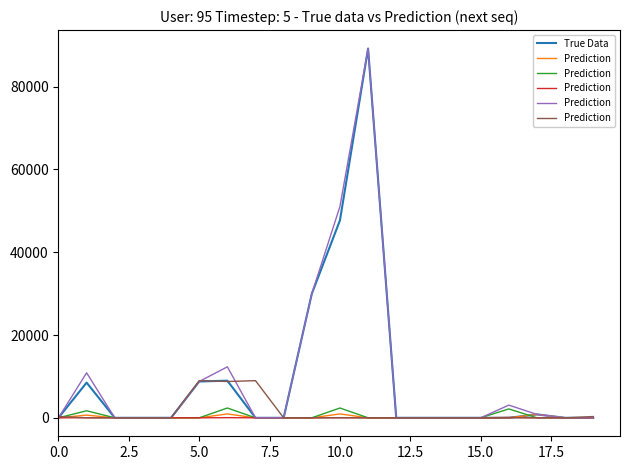

Rank the series at 5.0 from lowest to highest value.

True Data, Prediction